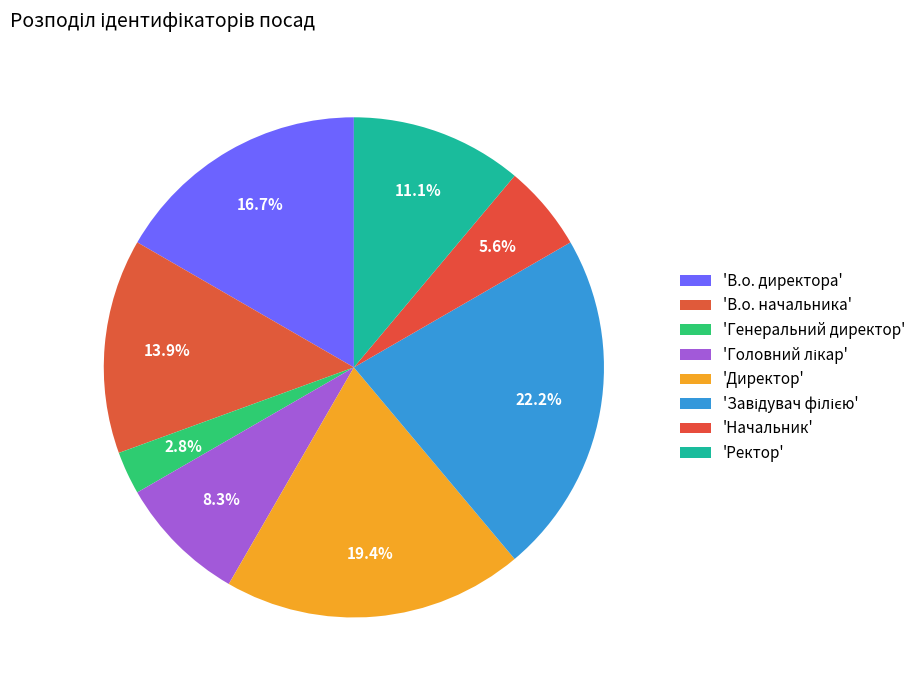

Count the number of slices in the pie.

8